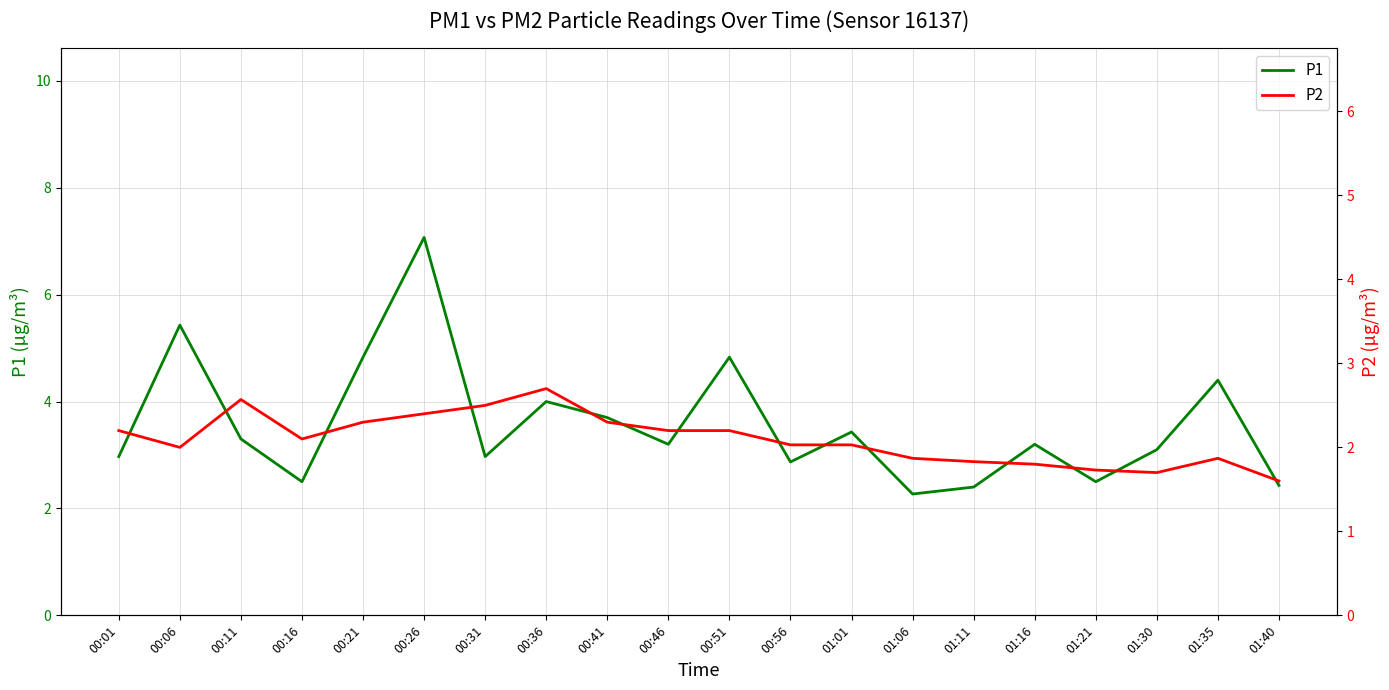

Which category has the lowest value across all series?

01:40